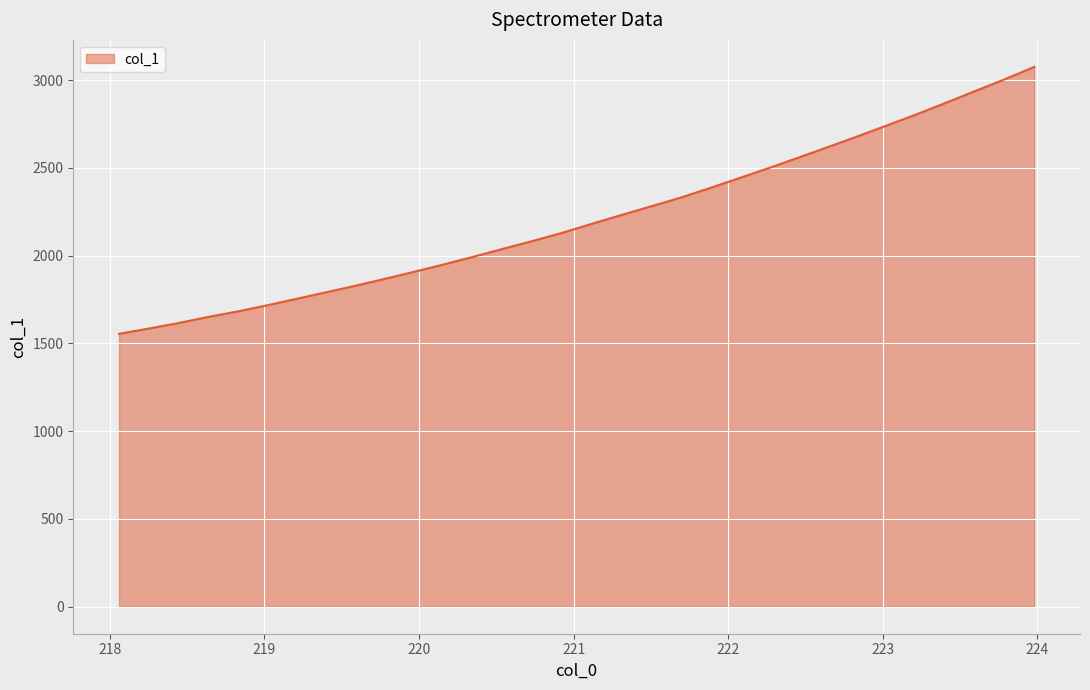

What is the difference between the maximum and minimum values?

1520.4